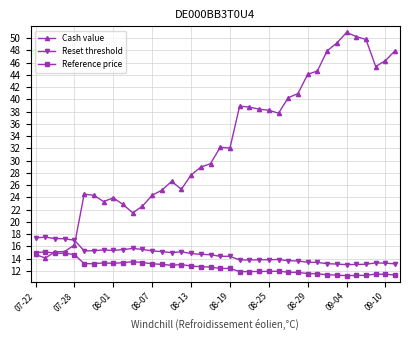

Which series has the largest range (max minus min)?

Cash value